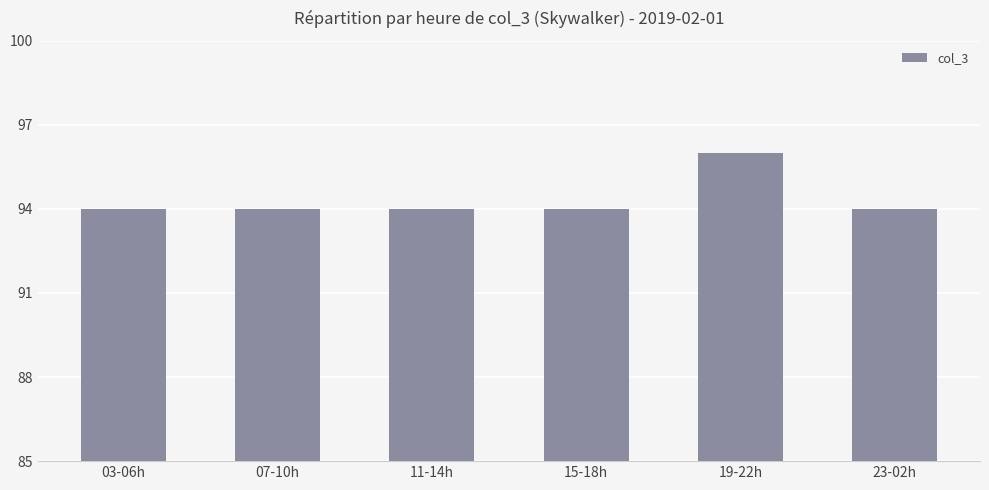

What is the sum of all values?

566